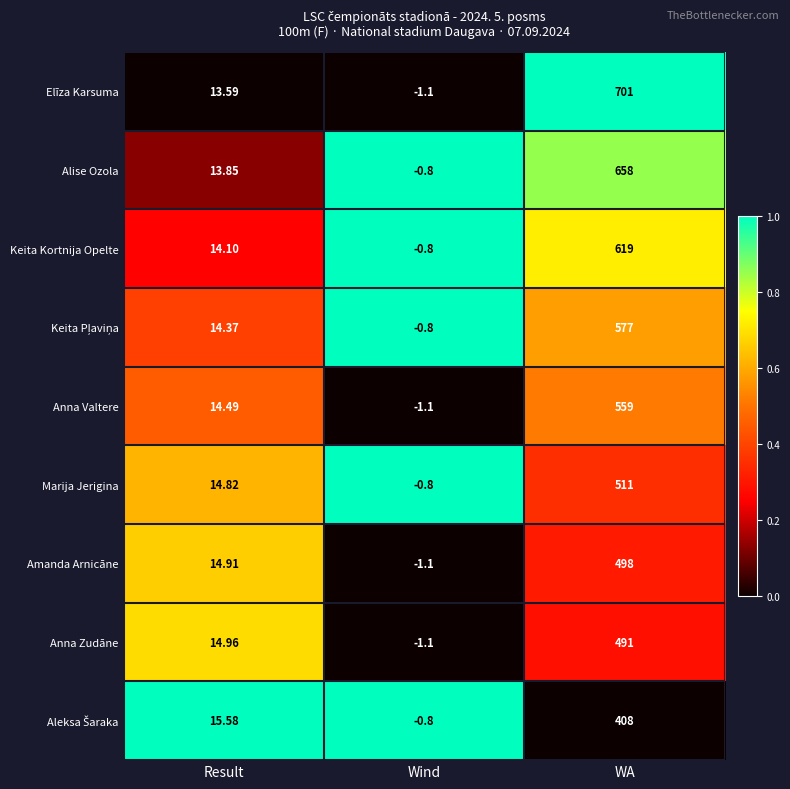

Rank the categories by Marija Jerigina value from highest to lowest.

WA, Result, Wind